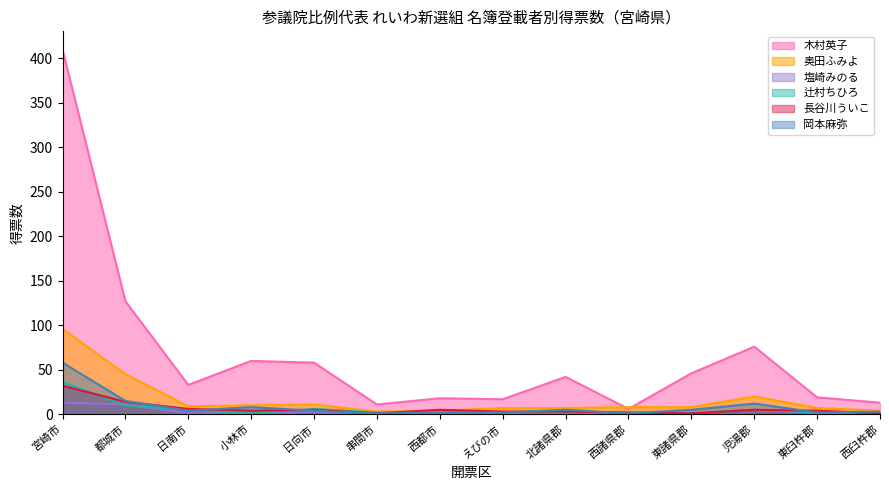

True or false: 長谷川ういこ has more than 1 points higher than both neighbors.

True